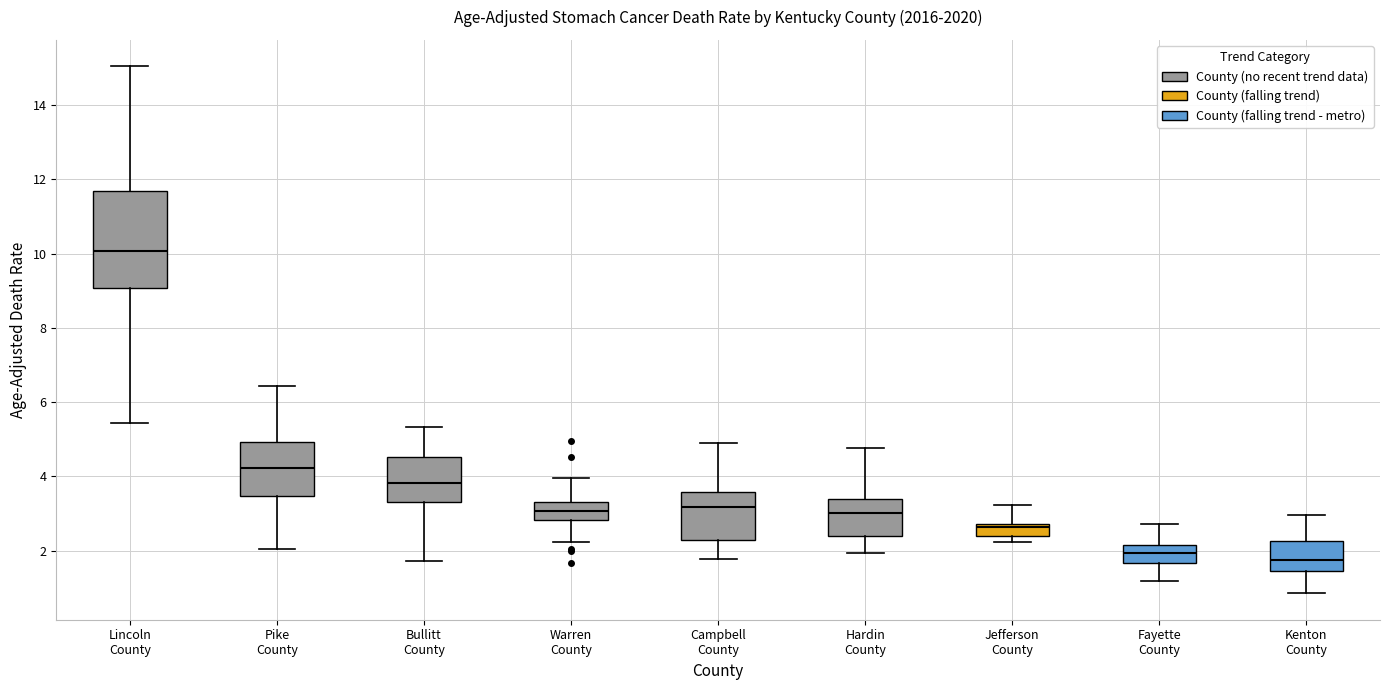

Which box has the highest median line?

Lincoln County